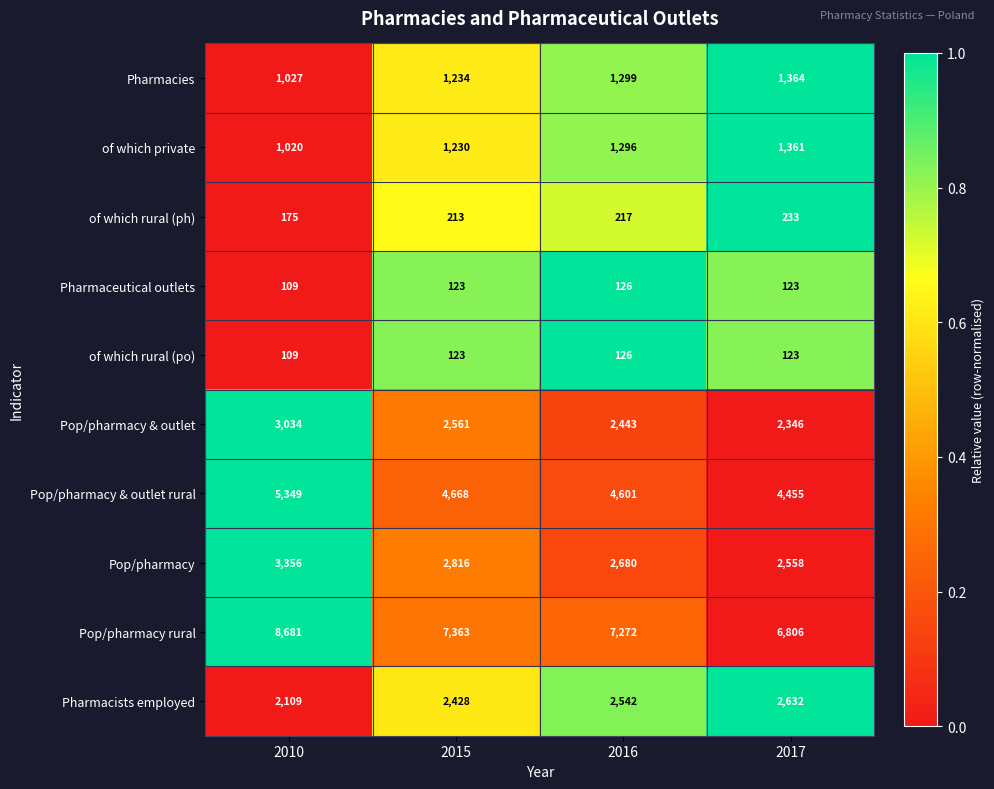

The value of Pop/pharmacy rural at 2010 is 12986. True or false?

False